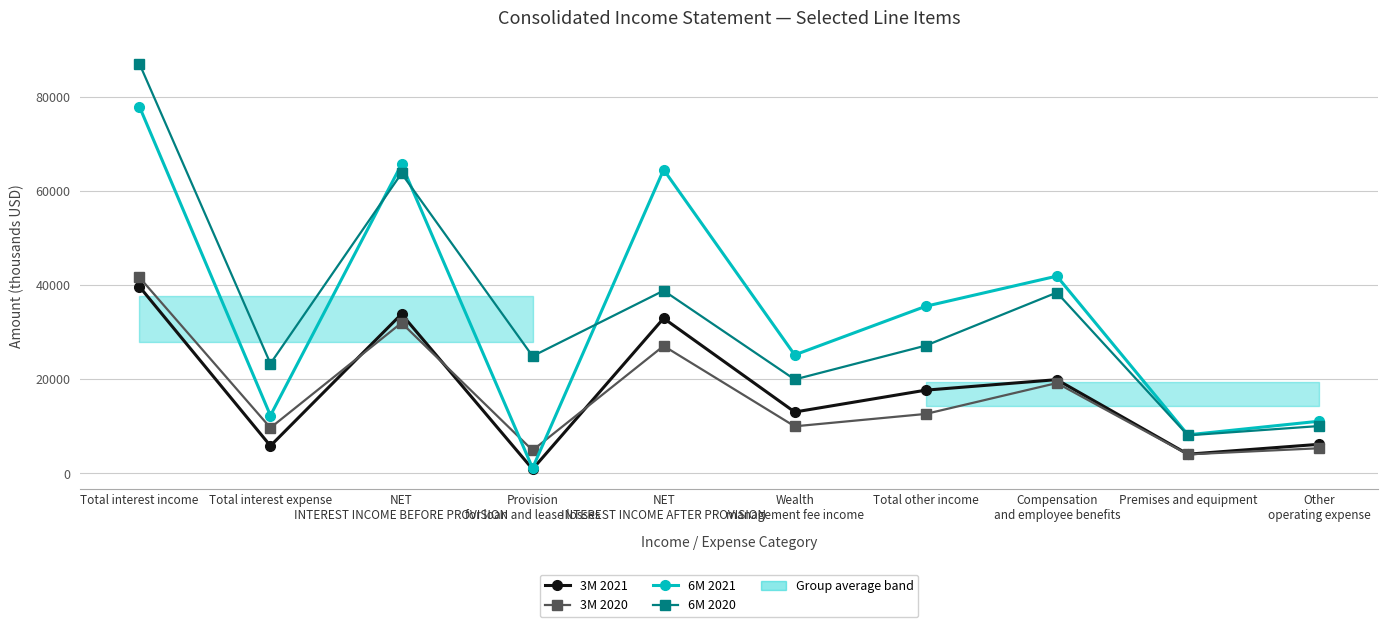

At which category is the sum across all series the highest?

Total interest income